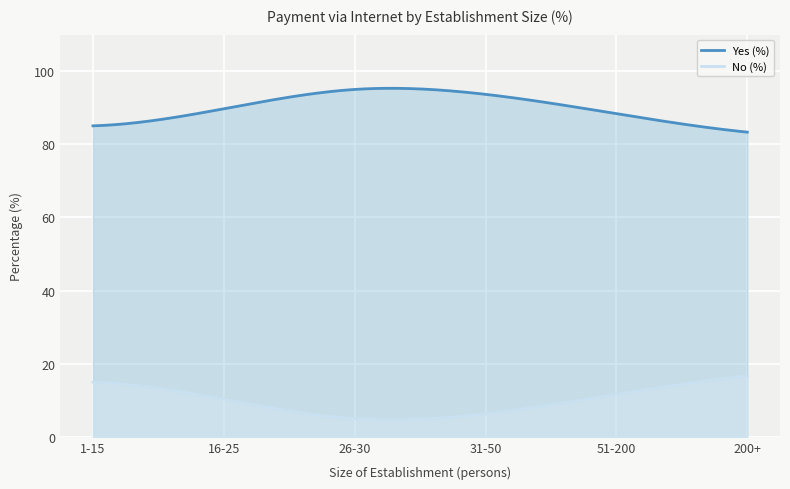

Which series changed the most between 1-15 and 31-50?

Yes (%)